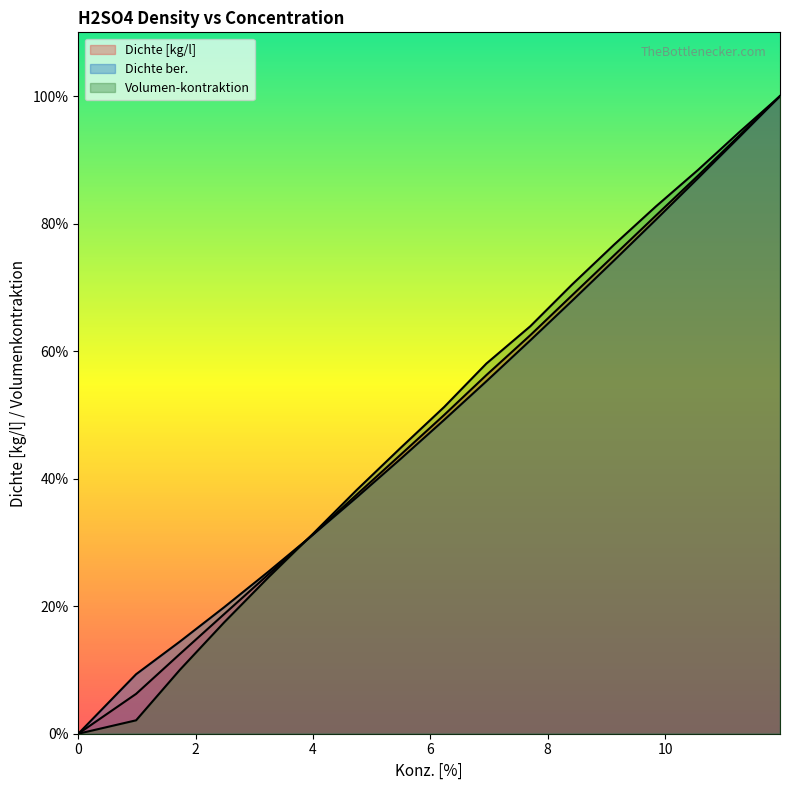

True or false: Dichte [kg/l] and Volumen-kontraktion intersect in this chart.

True